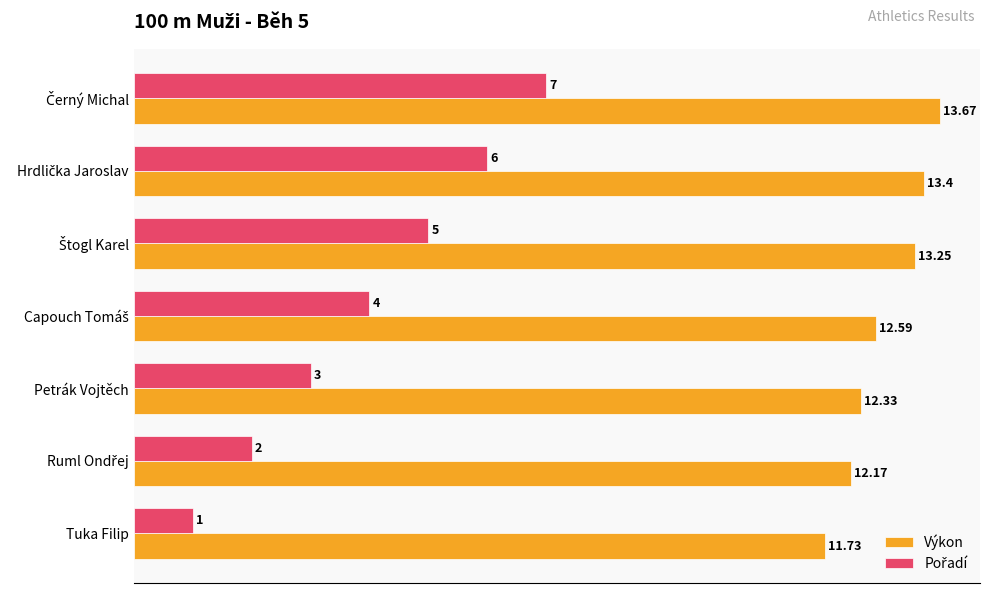

What is the average value of the Výkon series?

12.7